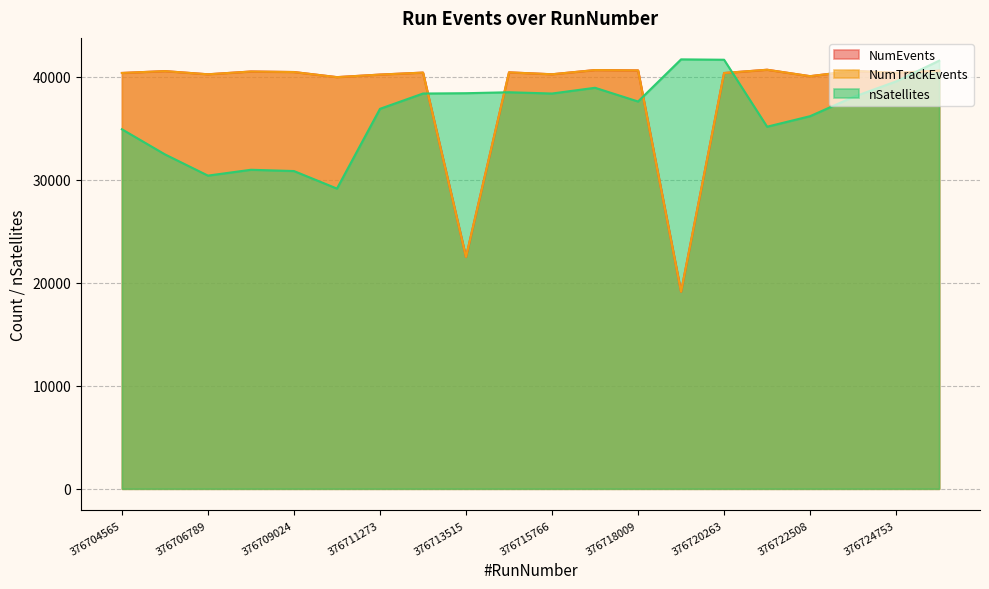

What is the sum of all NumEvents values?

768991.0